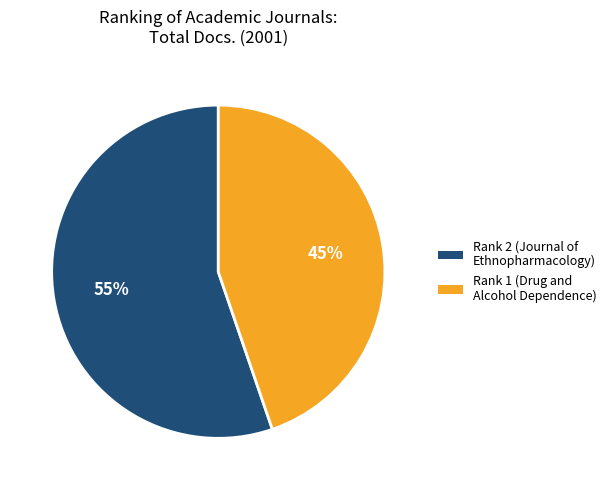

Which category has the smallest portion of the pie?

Rank 1 (Drug and Alcohol Dependence)